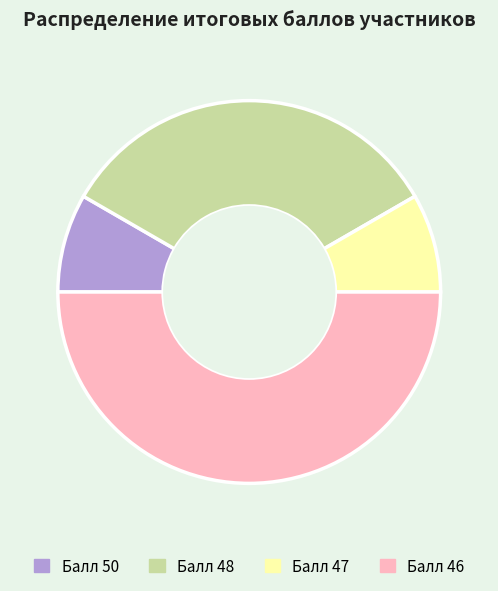

How many segments does this pie chart have?

4